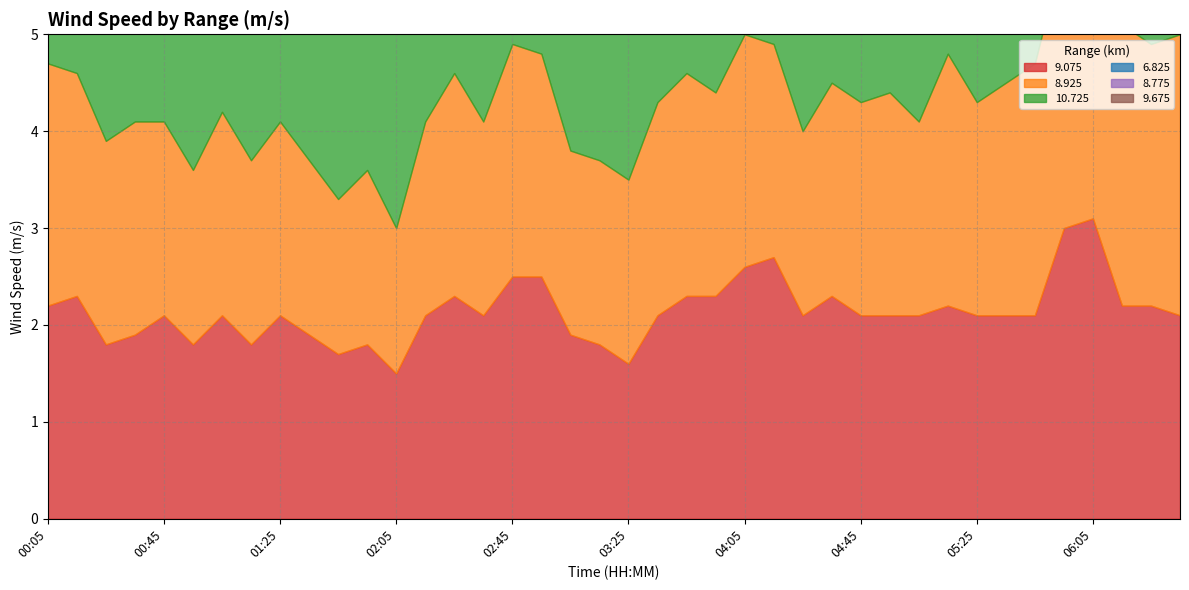

What is the value of the 8.775 point at the 31st from the left?

1.3